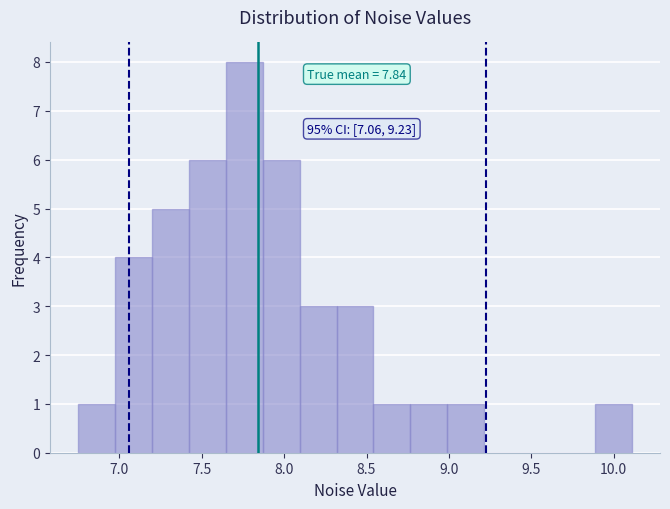

Over which range of the x-axis is the bar tallest?

7.65 to 7.85